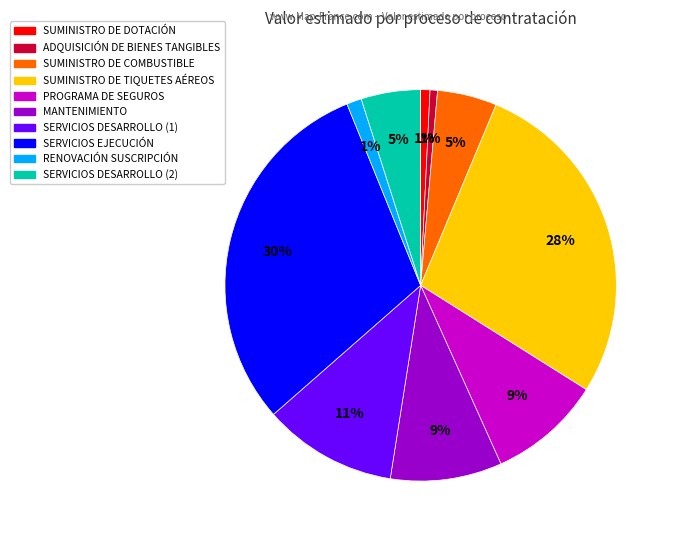

Does SERVICIOS DESARROLLO (2) account for over 50% of the chart?

No